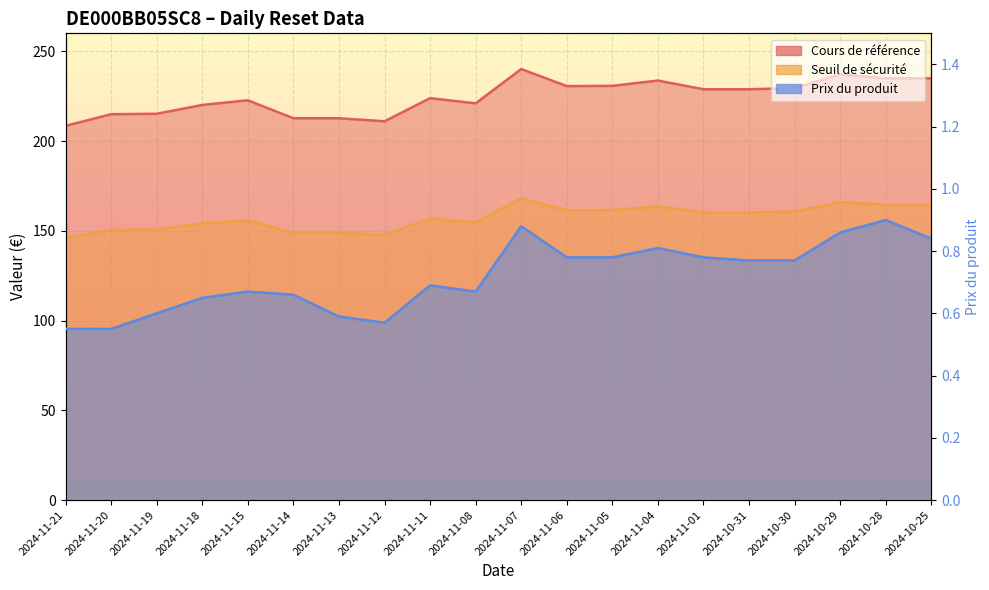

The value of Cours de référence at 2024-11-14 is 212.7. True or false?

True